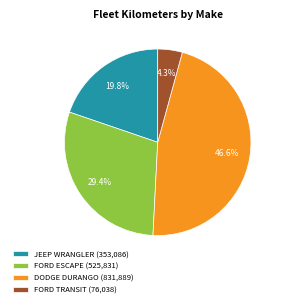

Between FORD ESCAPE (525,831) and FORD TRANSIT (76,038), which is larger?

FORD ESCAPE (525,831)